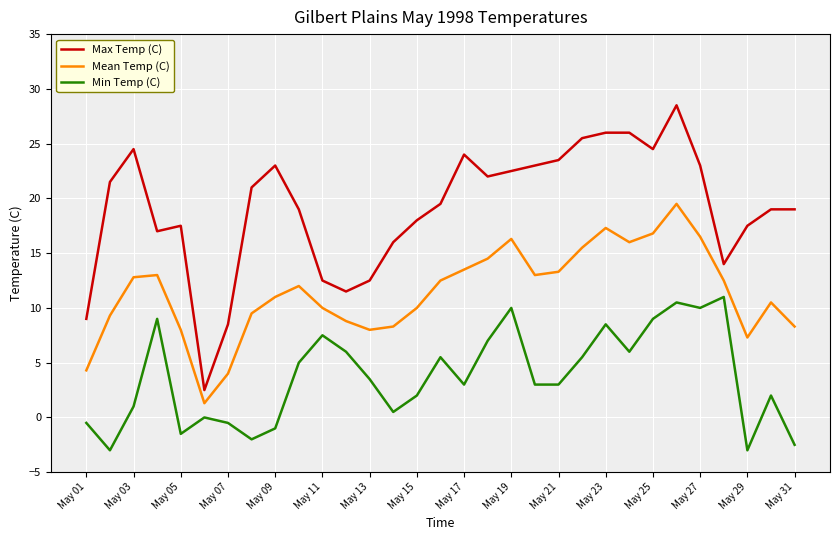

Which series has the largest range (max minus min)?

Max Temp (C)